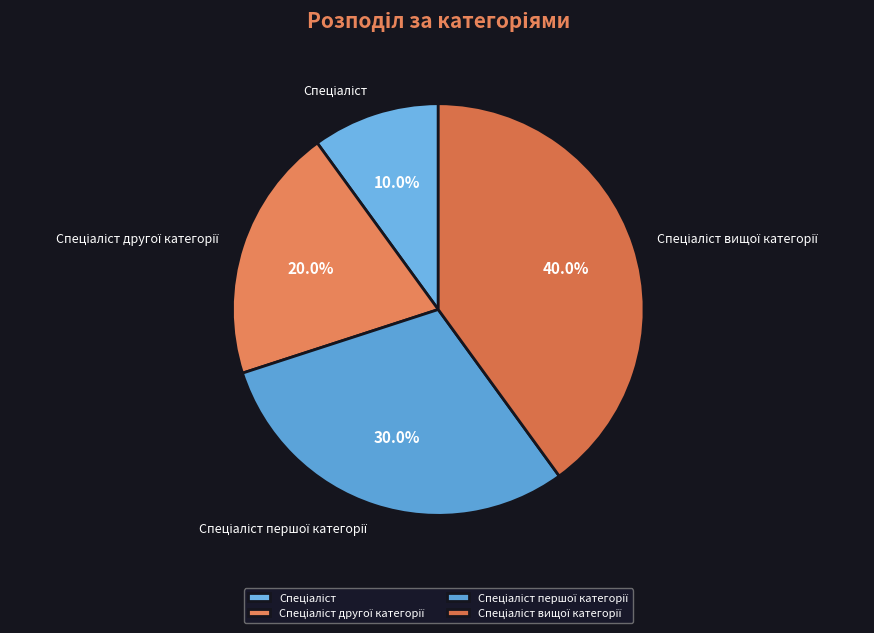

Does any single category account for the majority?

No